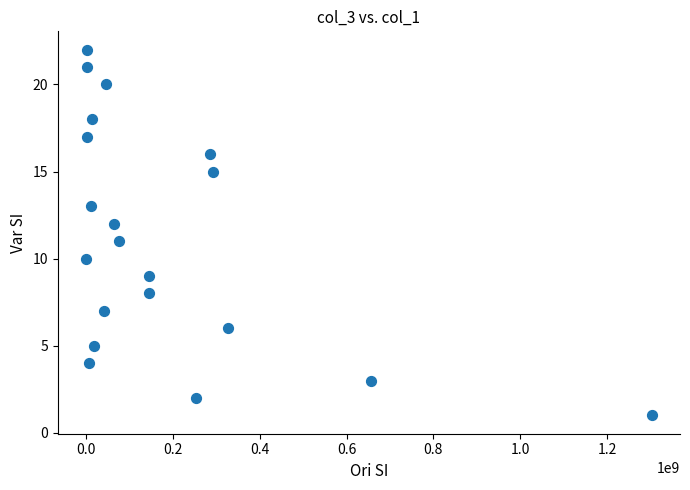

What is the range of Y values (max minus min)?

21